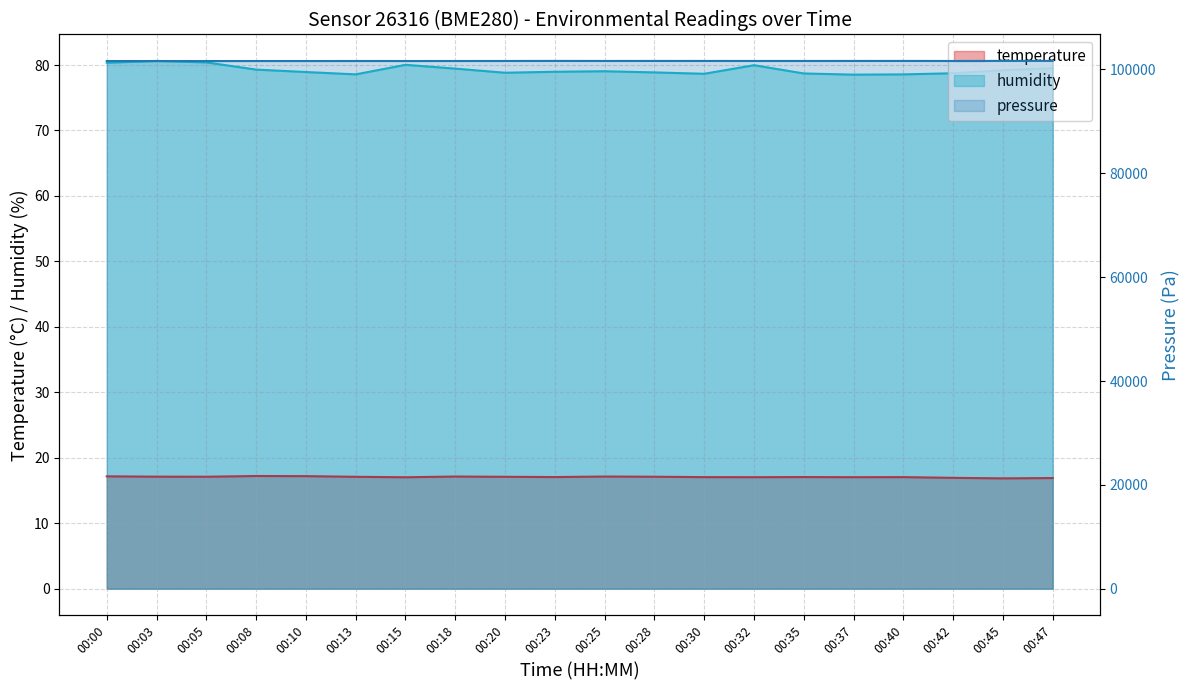

What is the value of the humidity point at the 9th from the left?

78.8